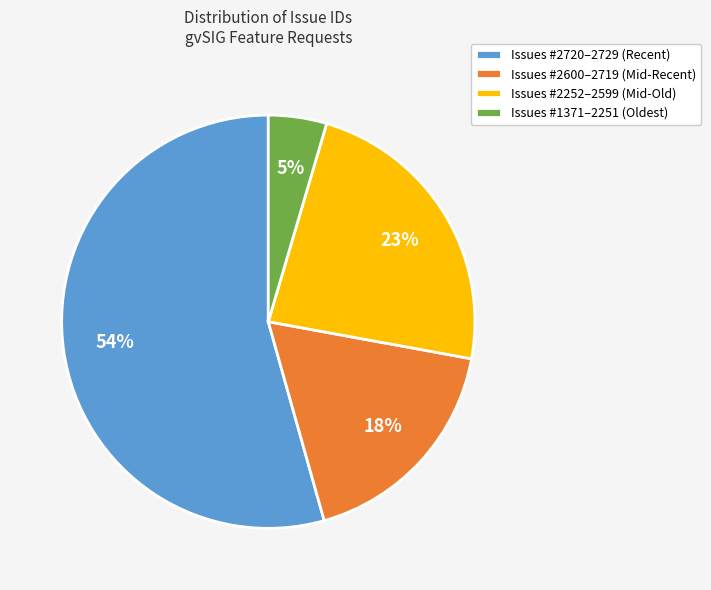

True or false: Issues #2252–2599 (Mid-Old) accounts for 23% of the total.

True